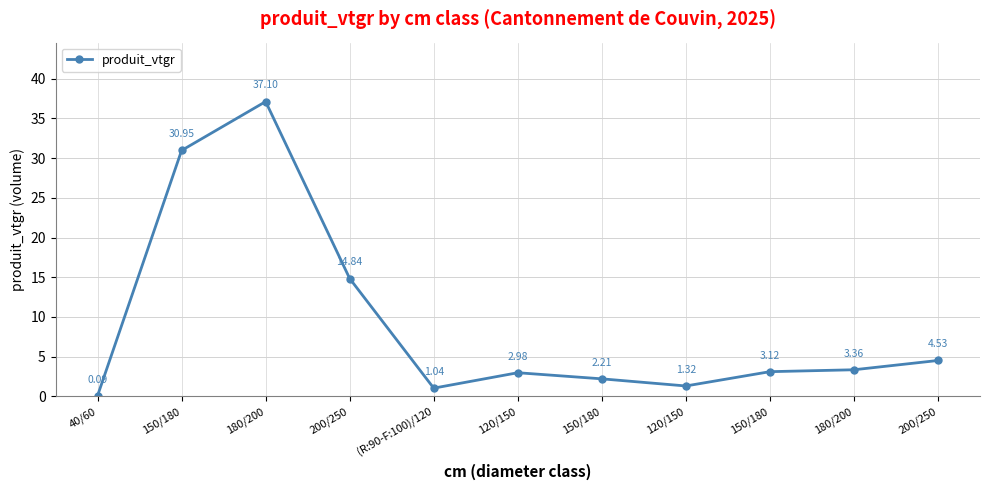

What is the minimum value shown in the chart?

0.1